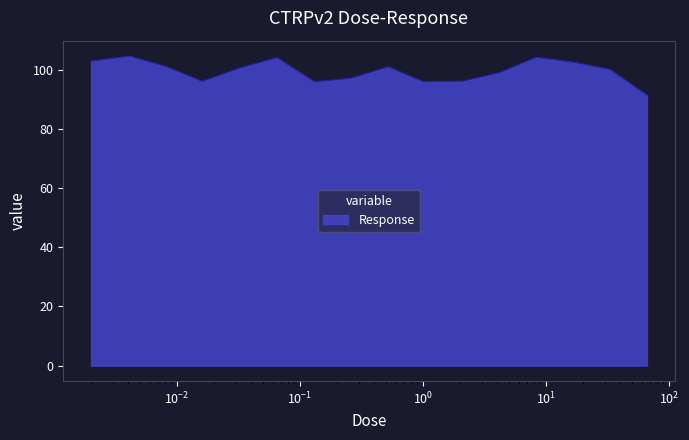

What is the minimum value shown in the chart?

91.4